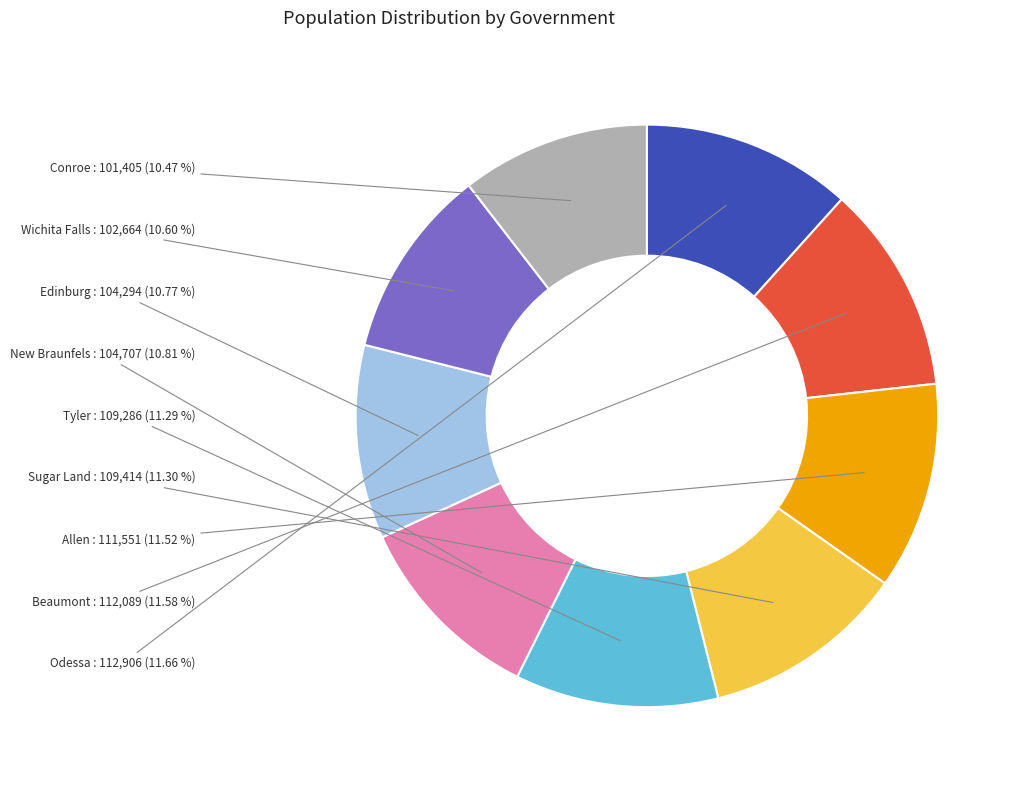

Is there a majority slice in this chart?

No